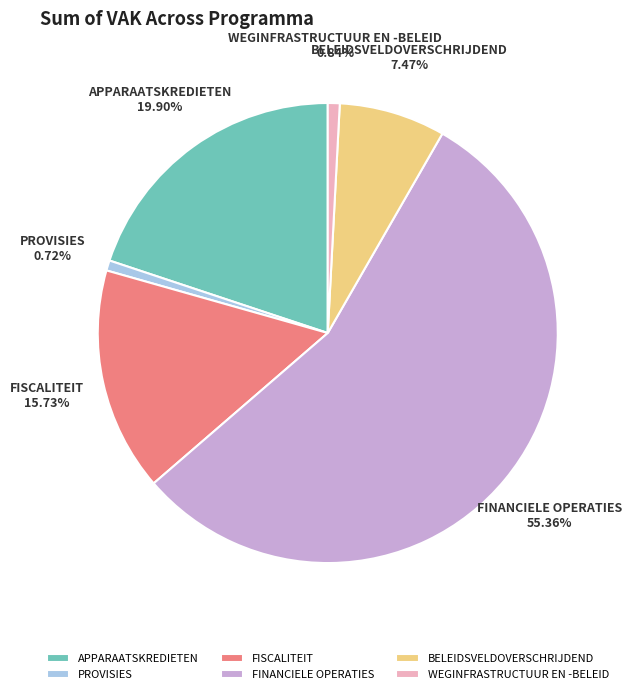

True or false: FISCALITEIT accounts for 16% of the total.

True